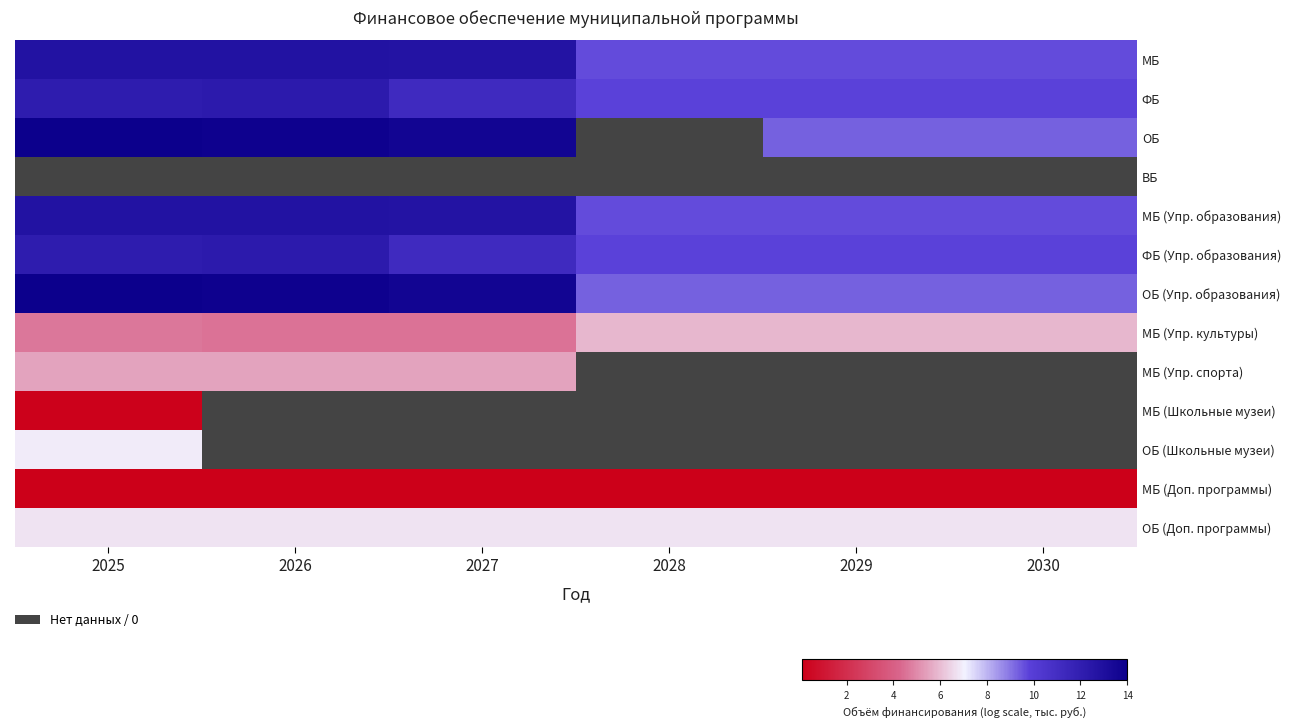

True or false: ФБ has a value of 9.8 at 2029.

True